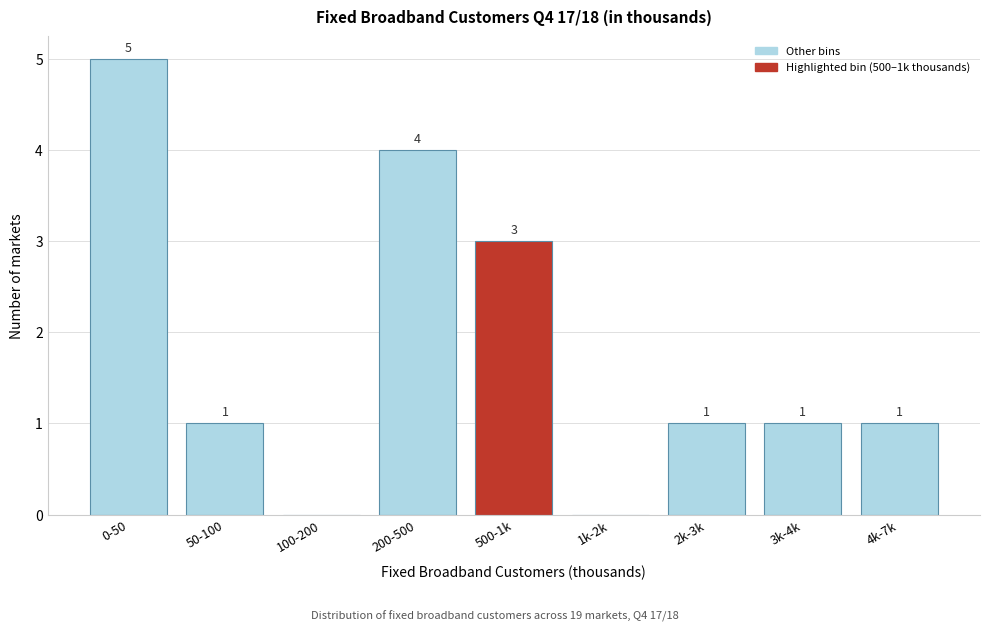

Reading right to left, extract all data points from this chart.

4k-7k=1	3k-4k=1	2k-3k=1	1k-2k=0	500-1k=3	200-500=4	100-200=0	50-100=1	0-50=5